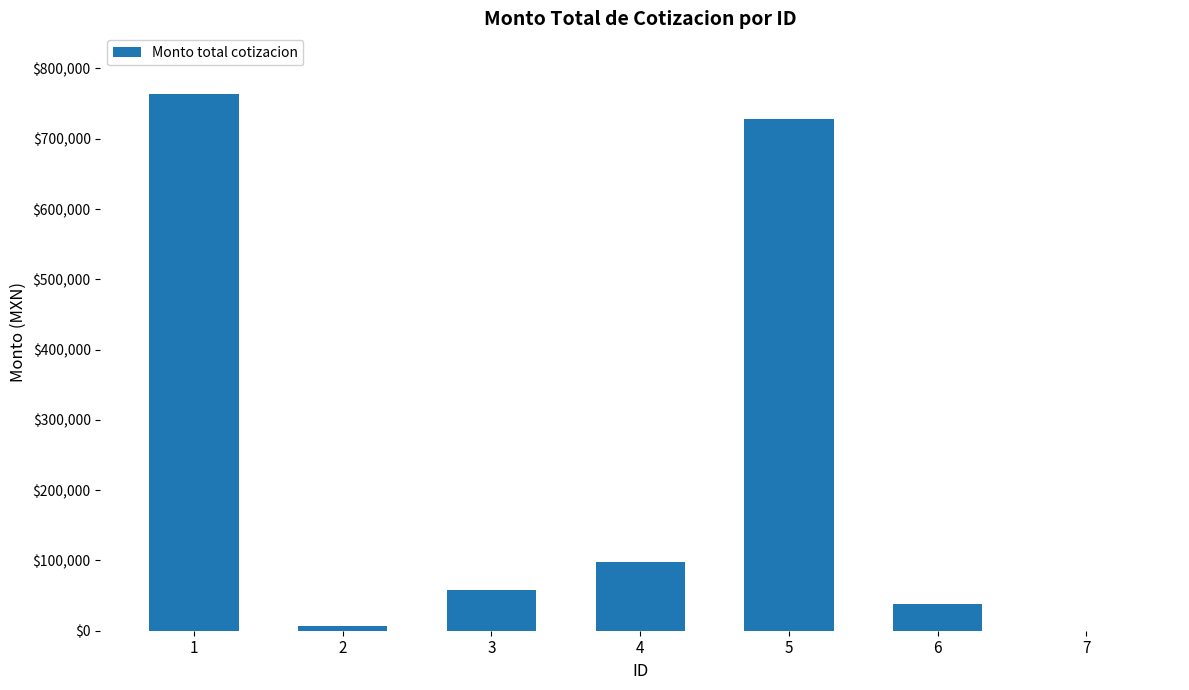

Approximately how many times larger is the value at 5 compared to 7?

728169.1